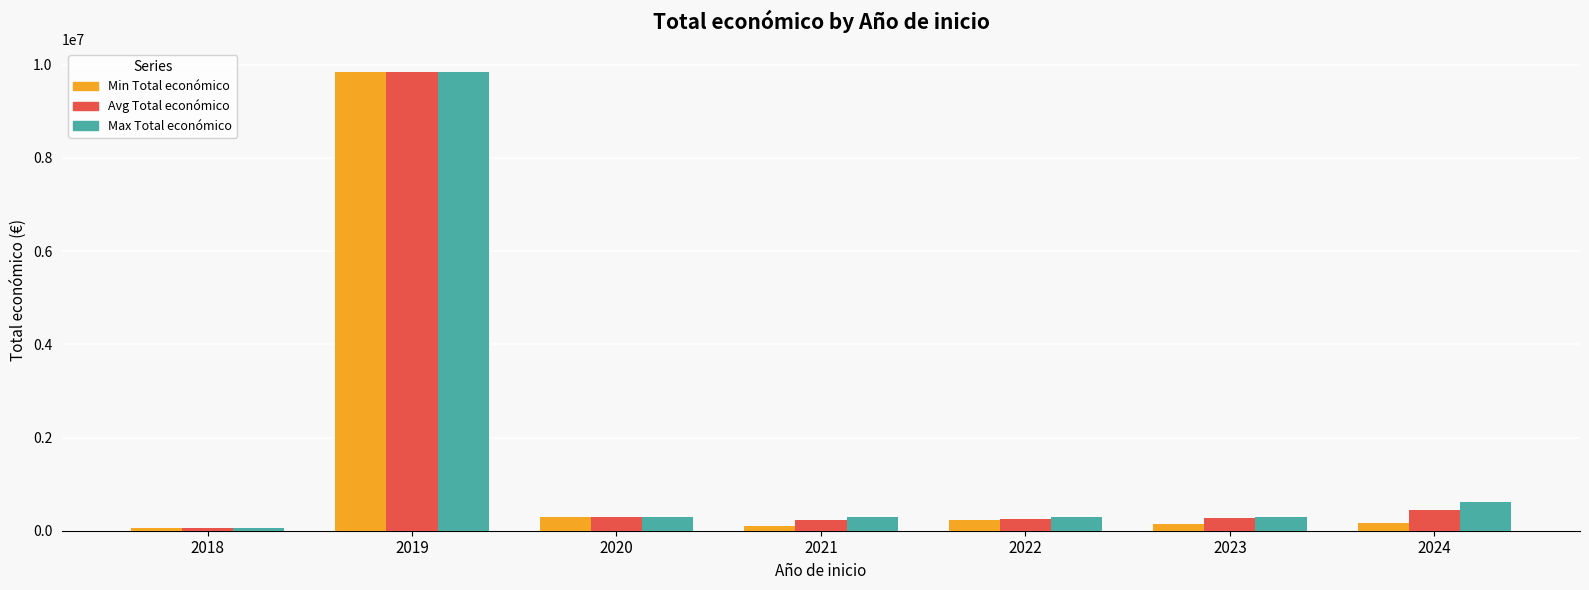

How many groups of bars are there?

7